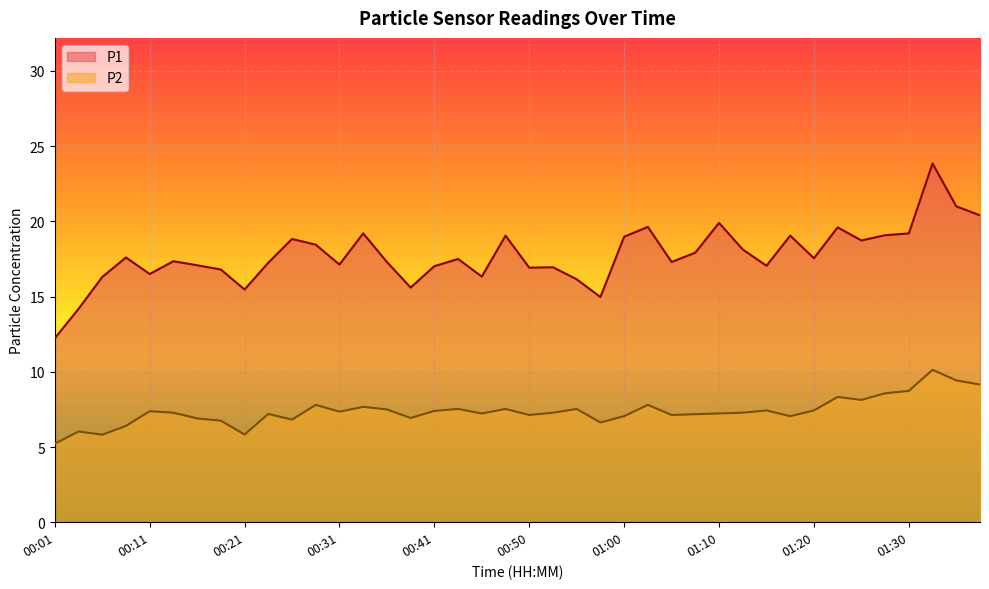

What is the approximate value of P2 at 01:03?

7.8